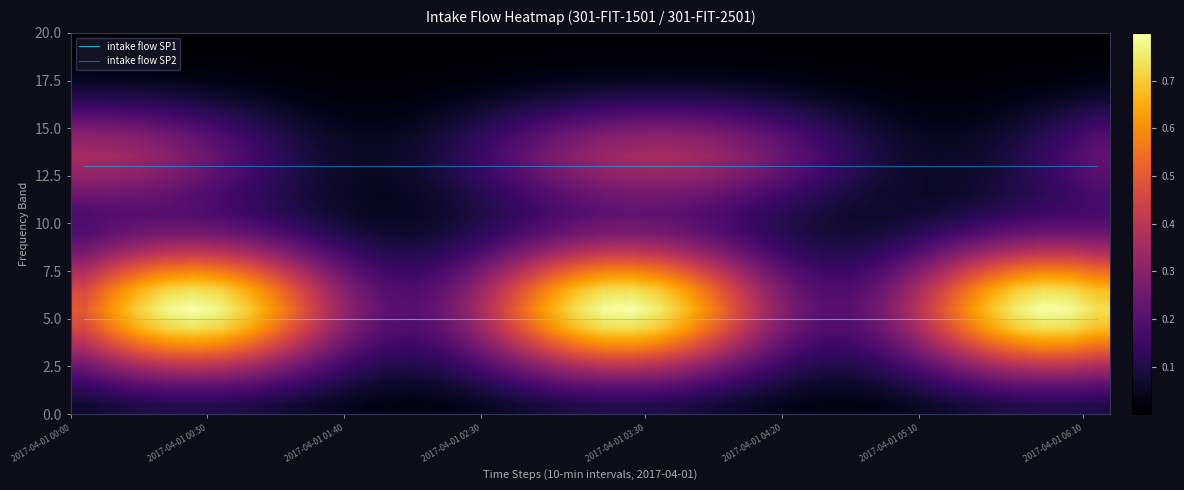

What is the maximum value for intake flow SP2?

13